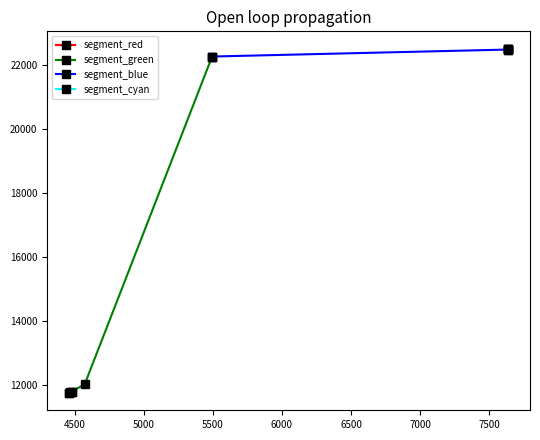

At which category does the chart reach its minimum across all series?

4460